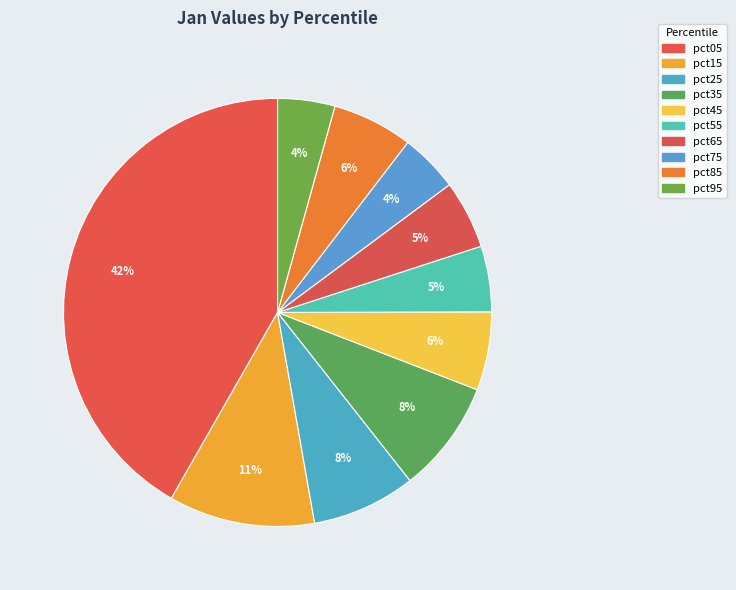

Is it true that pct85 is 1% of the pie?

False